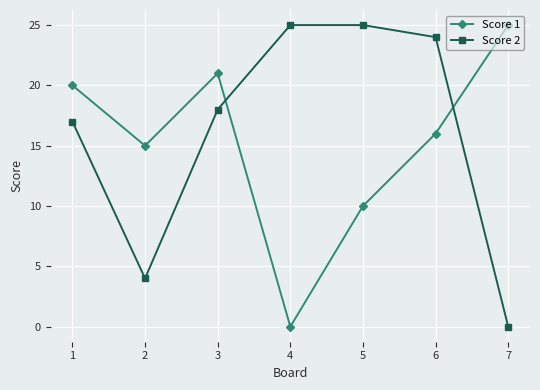

At which label does Score 2 reach its minimum?

7